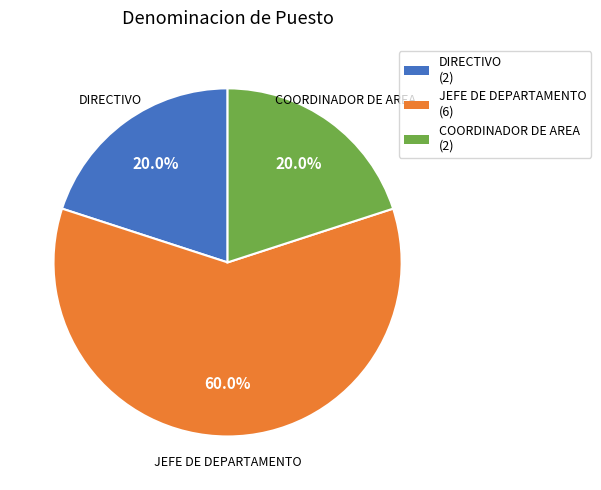

How many slices are in this pie chart?

3